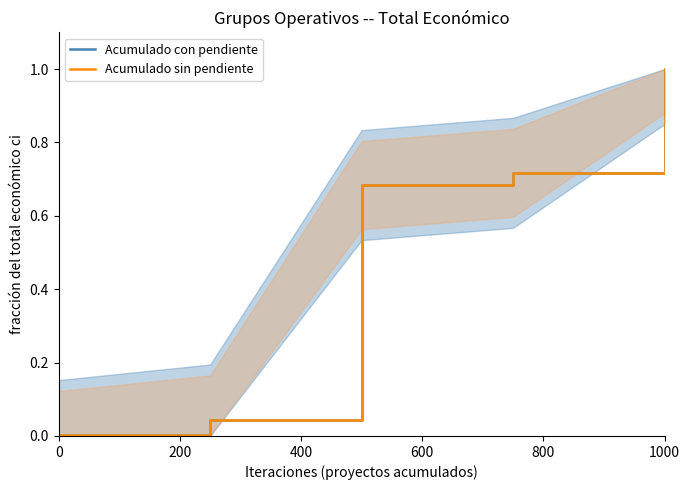

What are all the series names shown in the legend?

Acumulado con pendiente, Acumulado sin pendiente